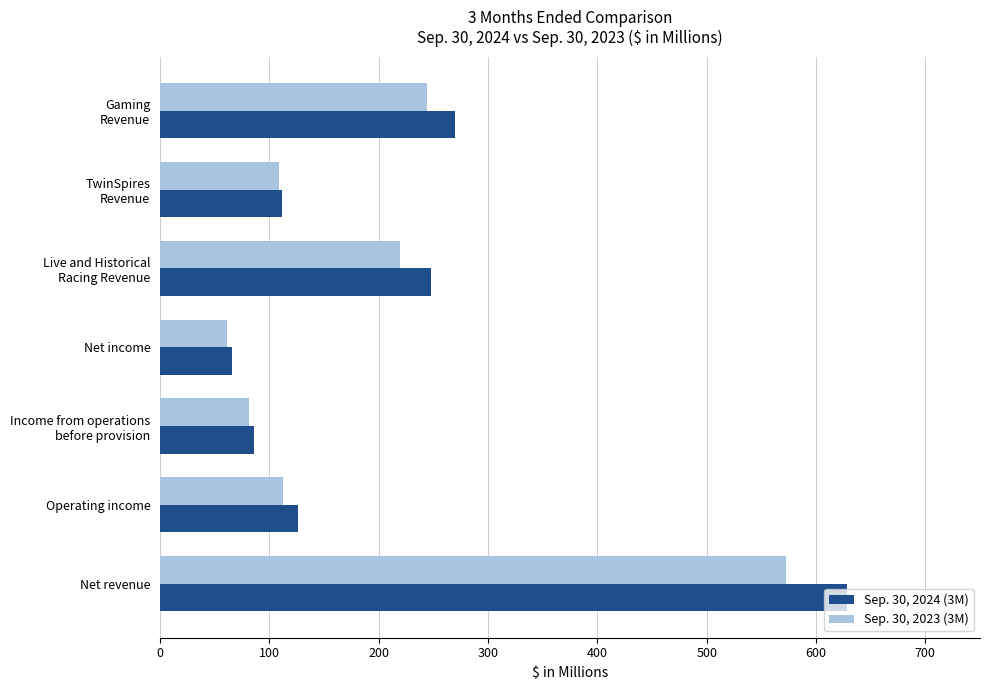

Which series has the widest spread of values?

Sep. 30, 2024 (3M)